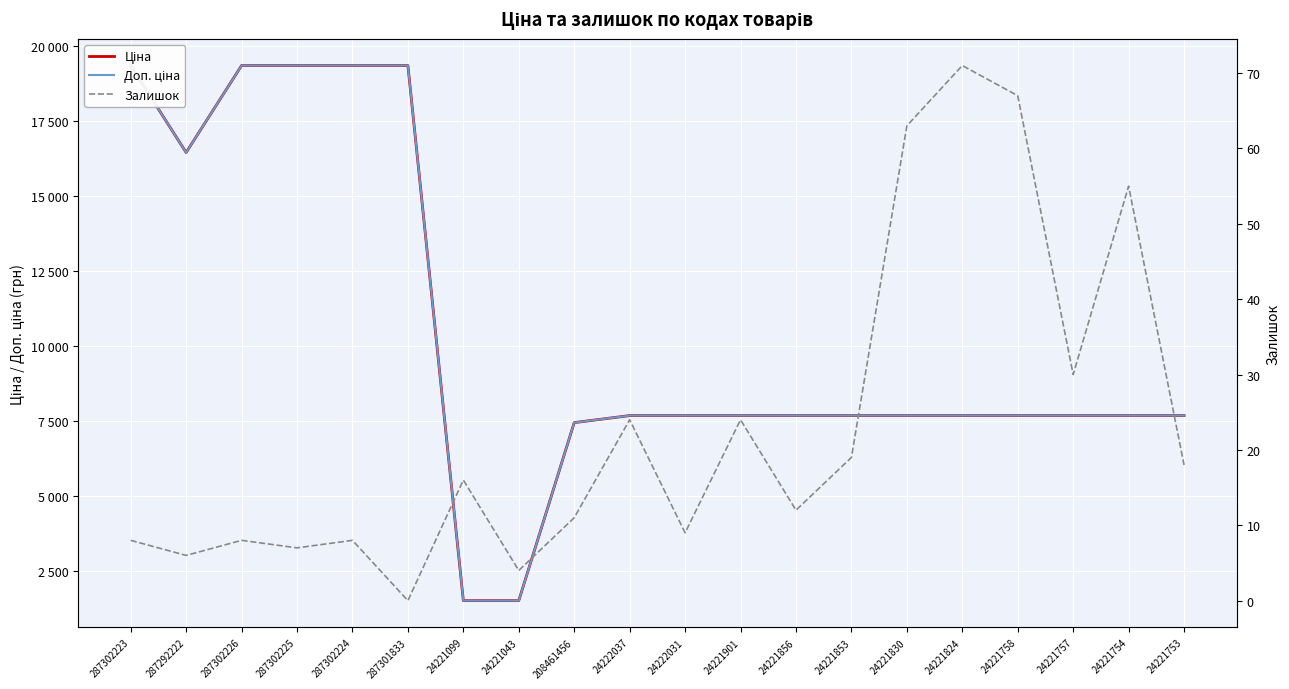

At 24221753, list the series in order from largest to smallest.

Ціна, Доп. ціна, Залишок